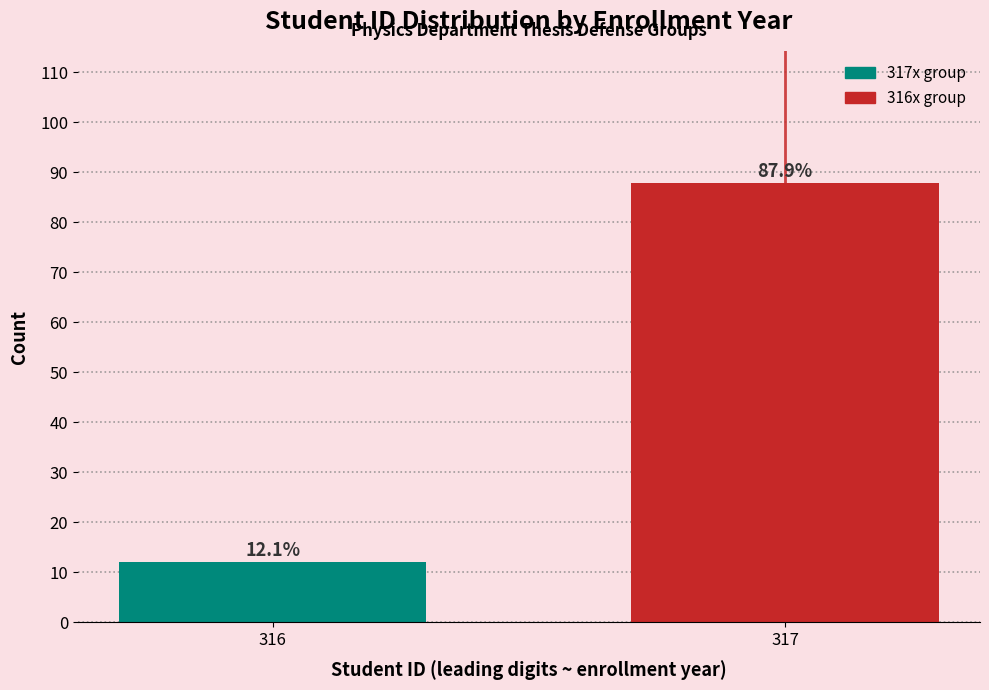

Reading left to right, transcribe all the data shown in this chart.

12.1	87.9